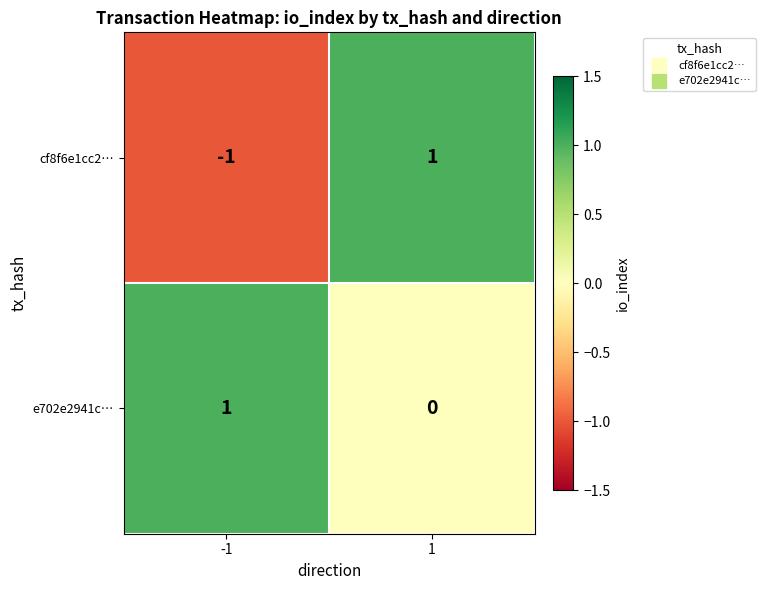

Which series has the largest total across all categories?

e702e2941c…